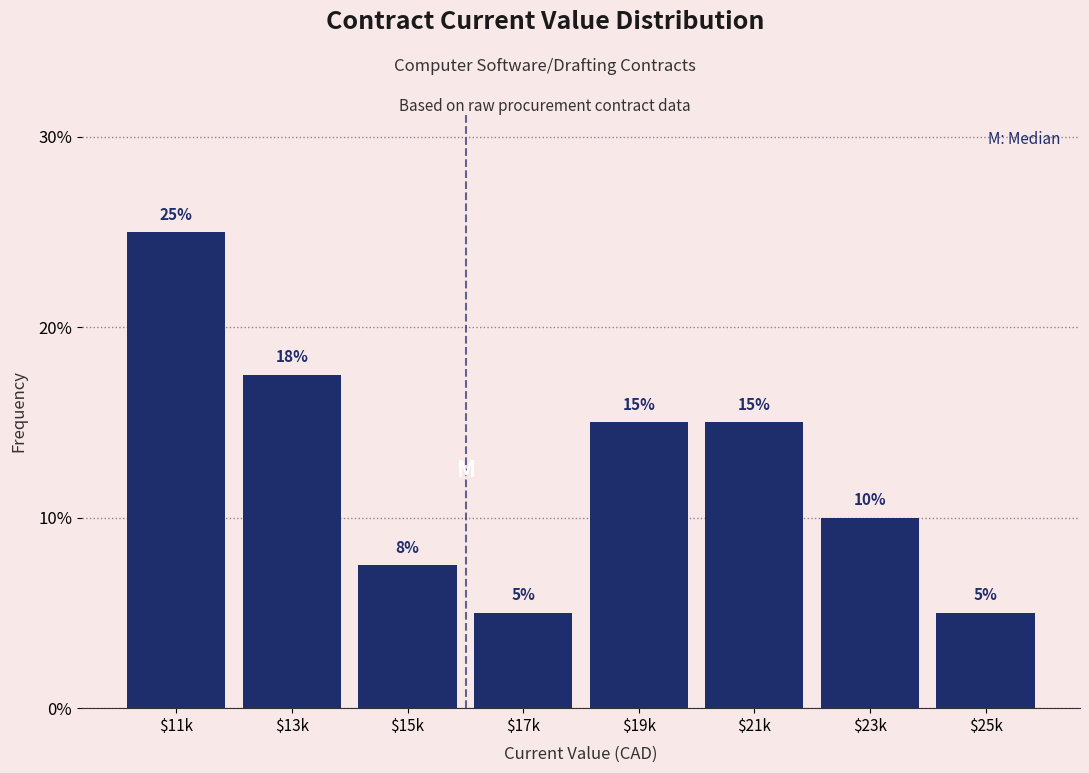

What is the difference between the maximum and minimum values?

20.0